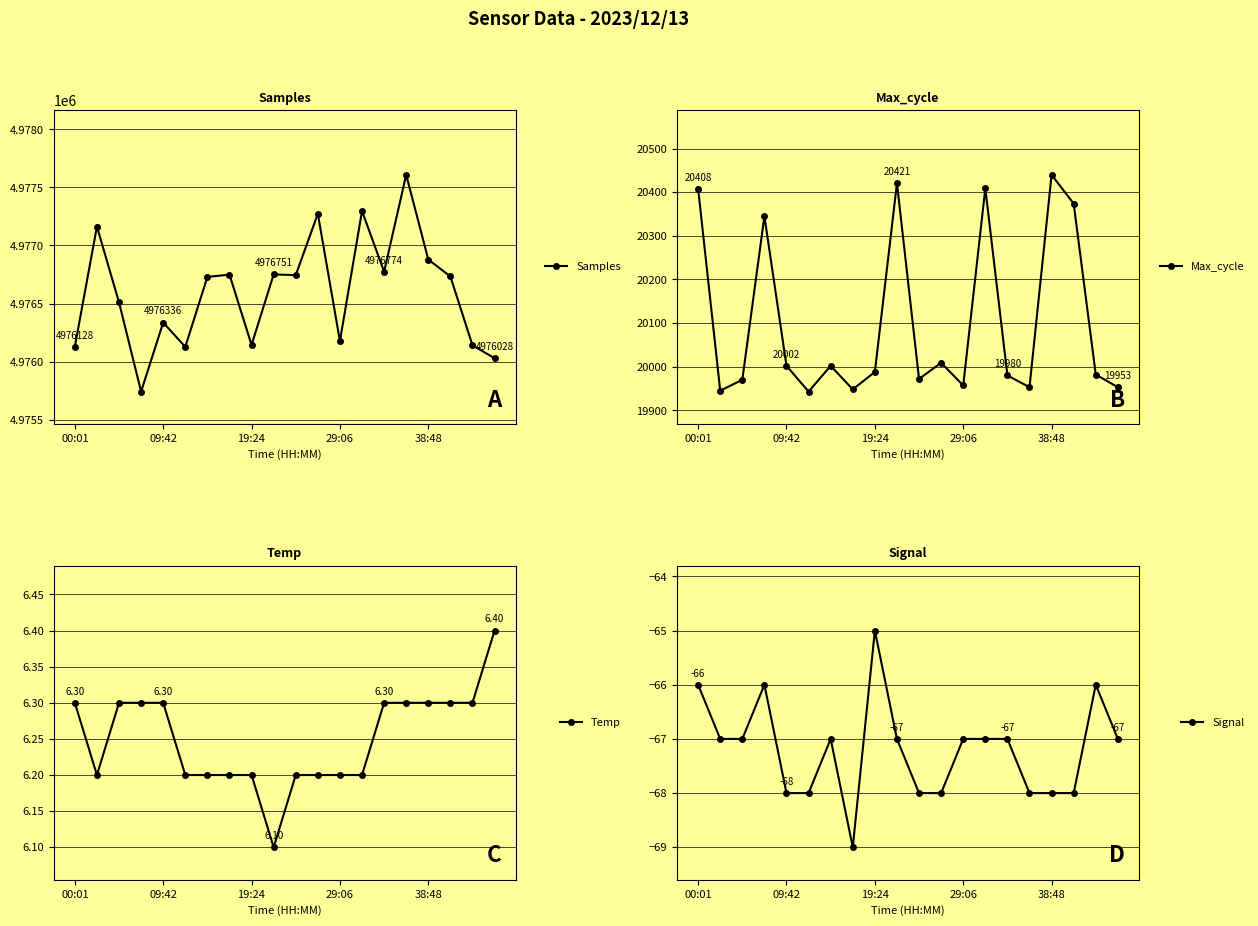

Which category has the highest value in the Signal series?

19:24